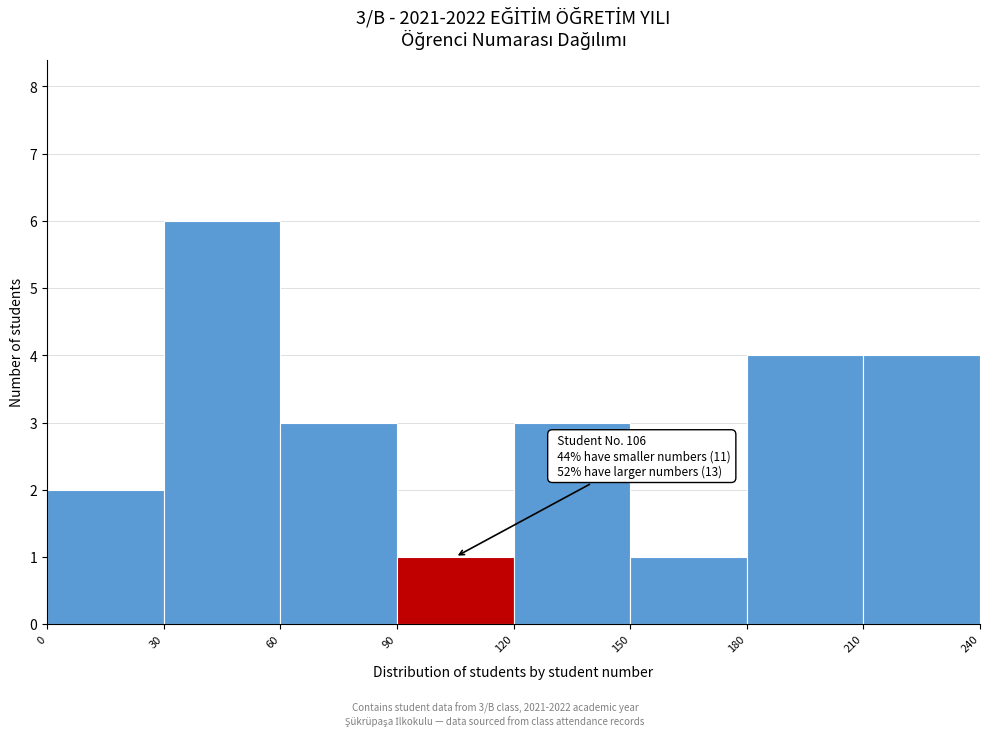

Over which range of the x-axis is the bar tallest?

30 to 60